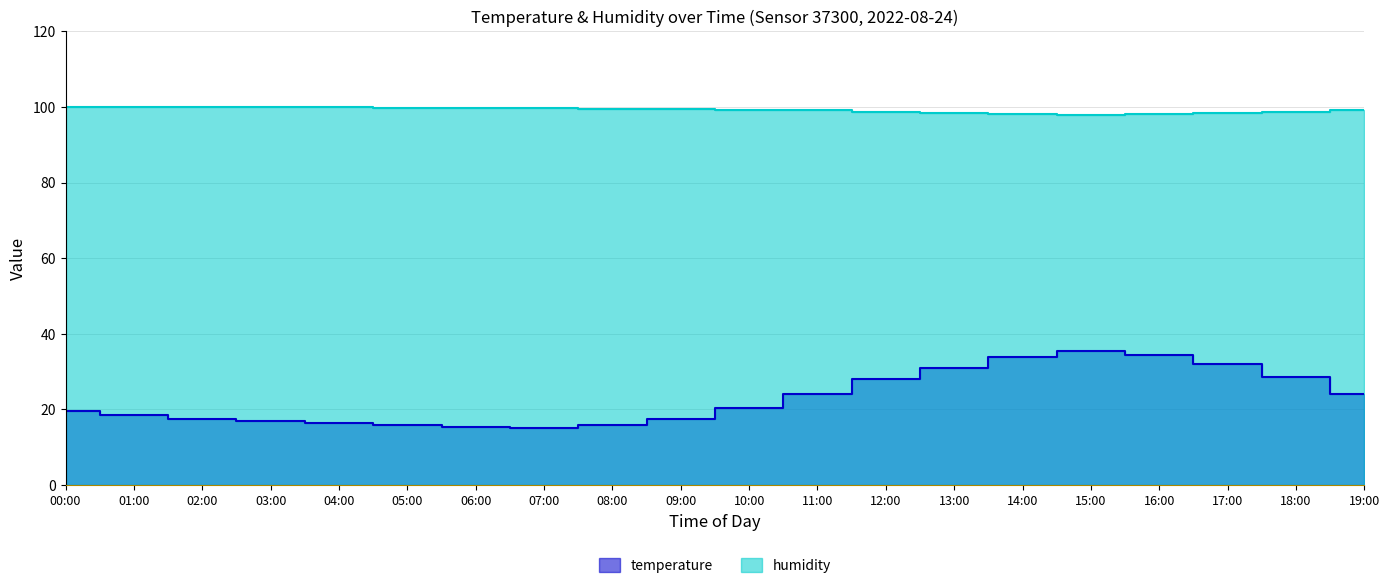

Which series changed the most between 01:00 and 05:00?

temperature